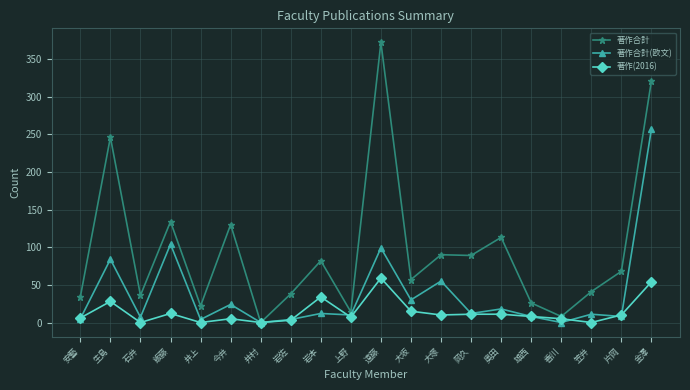

At how many categories does at least one series exceed 123?

5